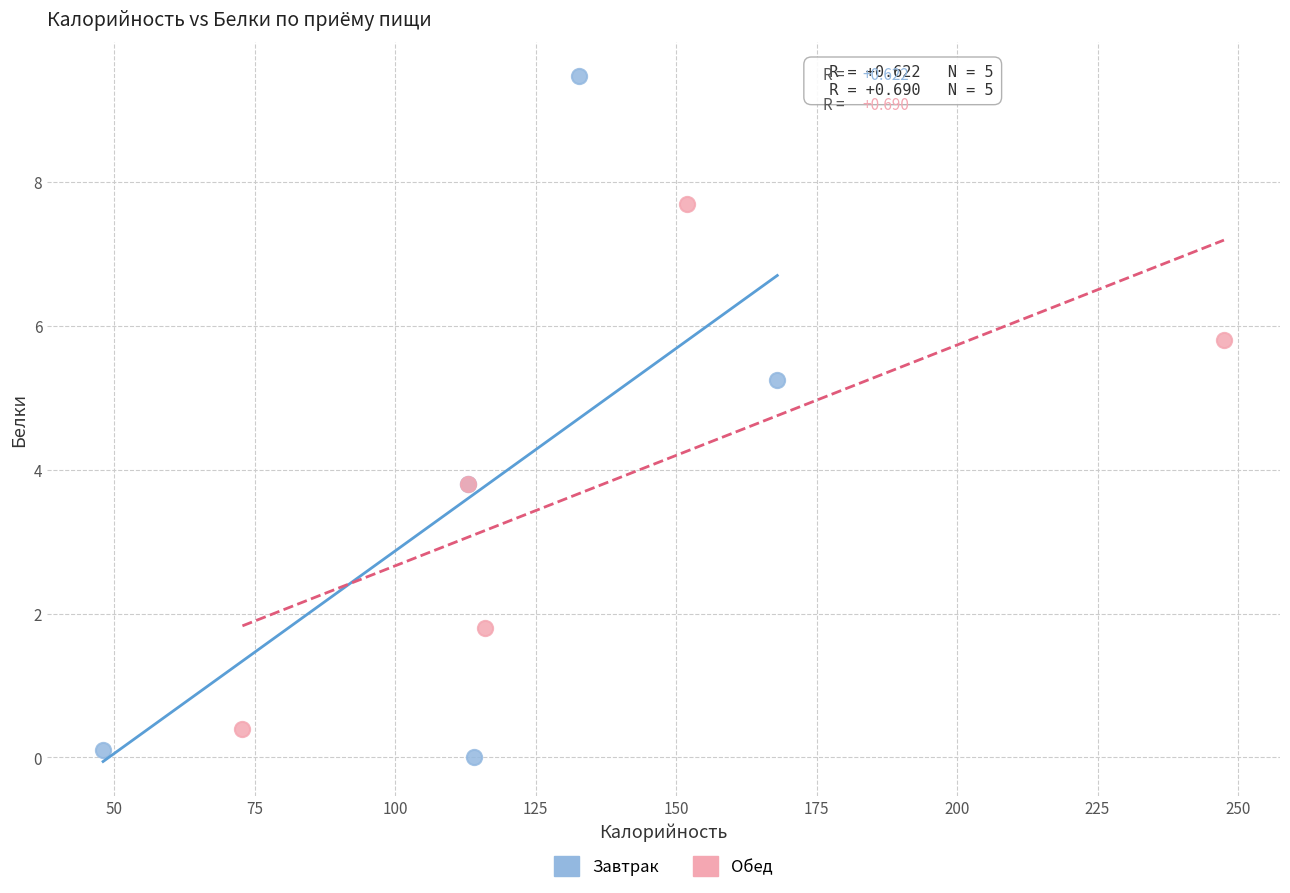

Which series has the widest spread of Y values?

Завтрак